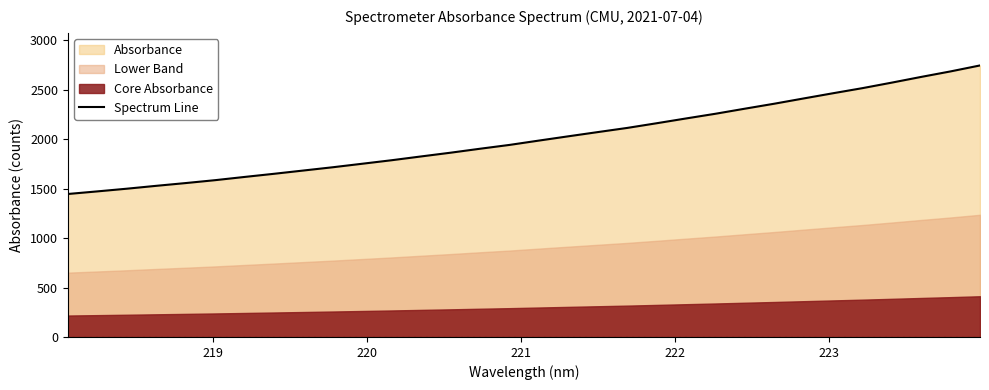

What is the average value?

2011.6